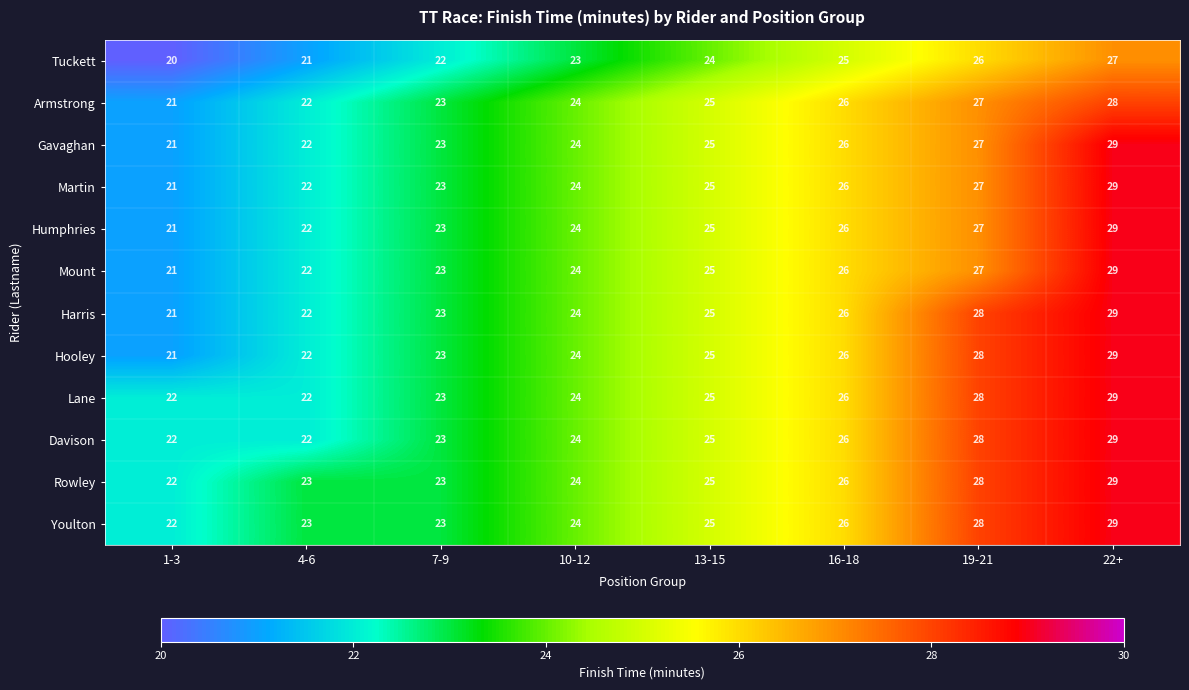

What is the total value across all series at 1-3?

255